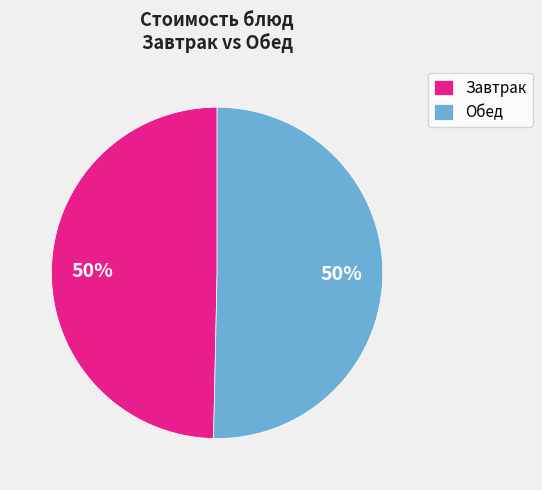

To the nearest percent, what is the average slice percentage?

50%